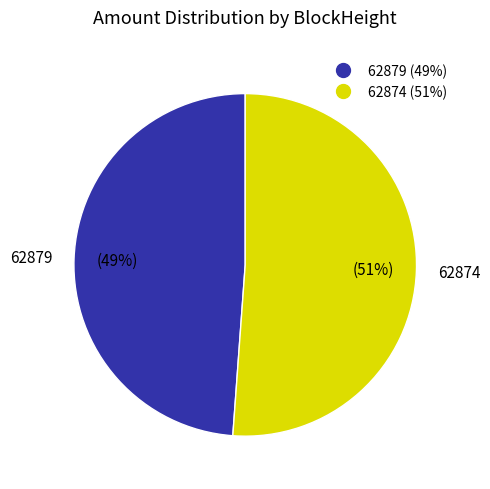

Count the number of slices in the pie.

2